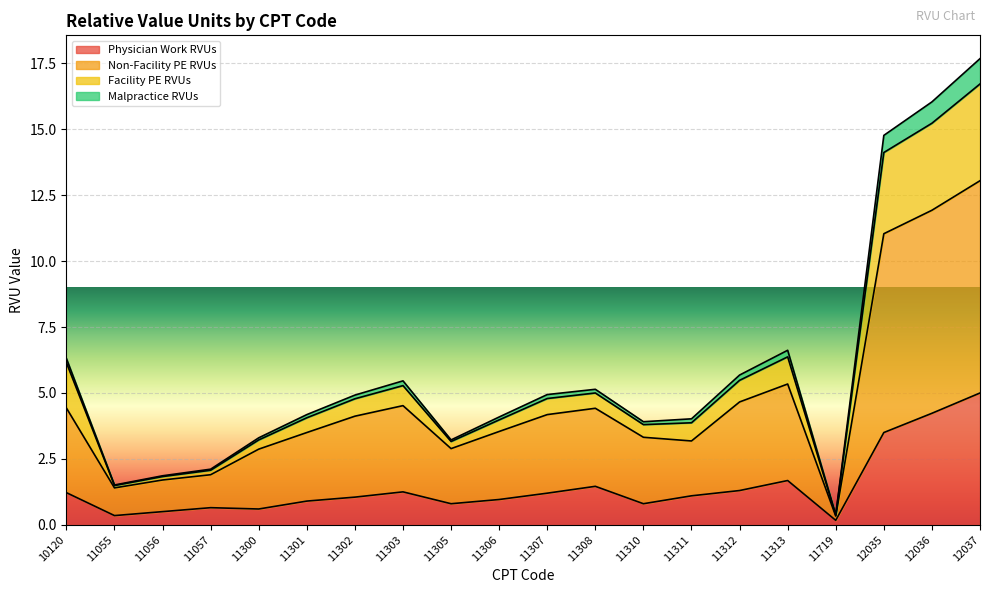

What is the greatest value displayed?

17.7